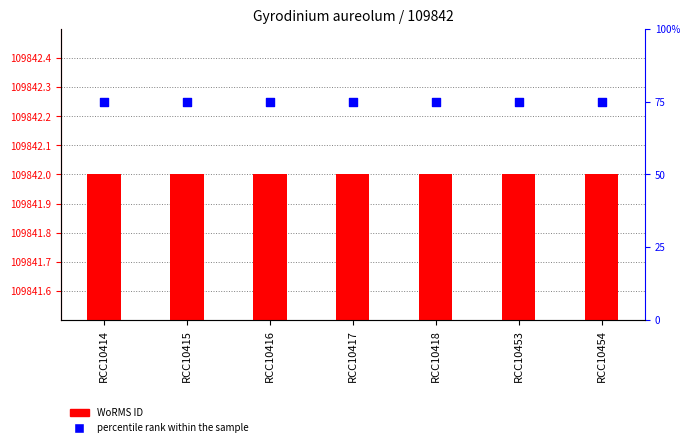

Which series contains the highest Y value?

WoRMS ID